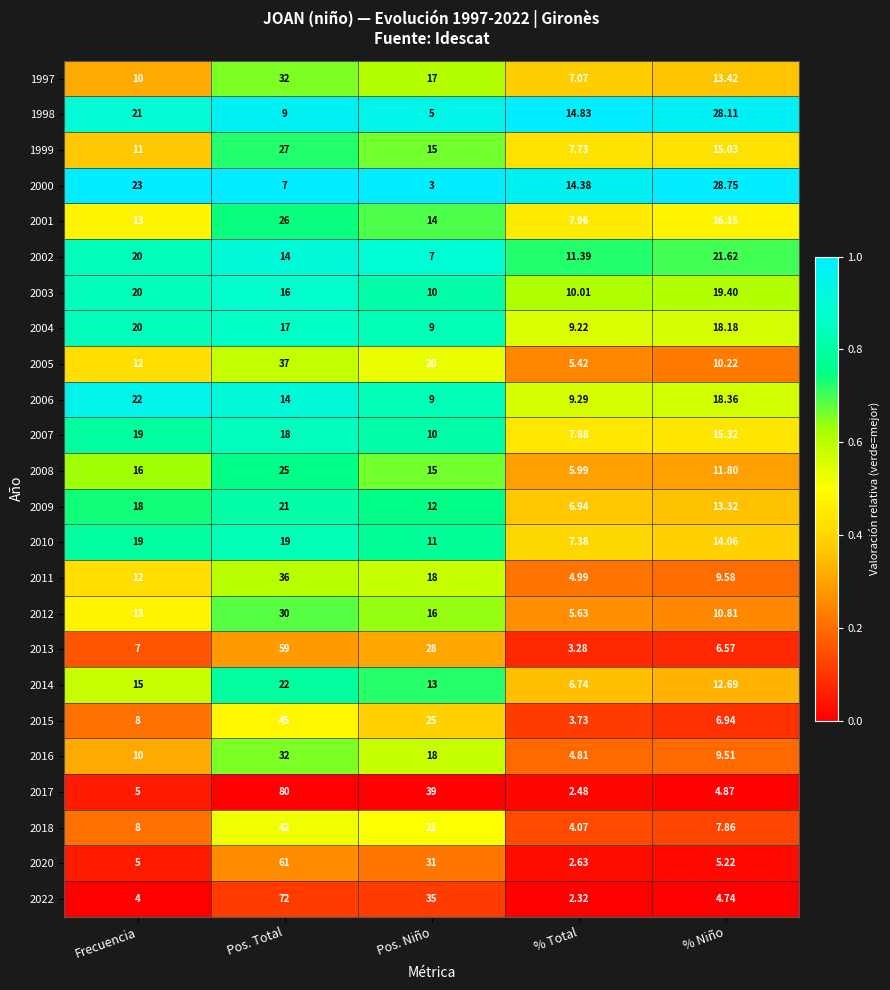

At which label does 1998 first exceed 14?

Frecuencia